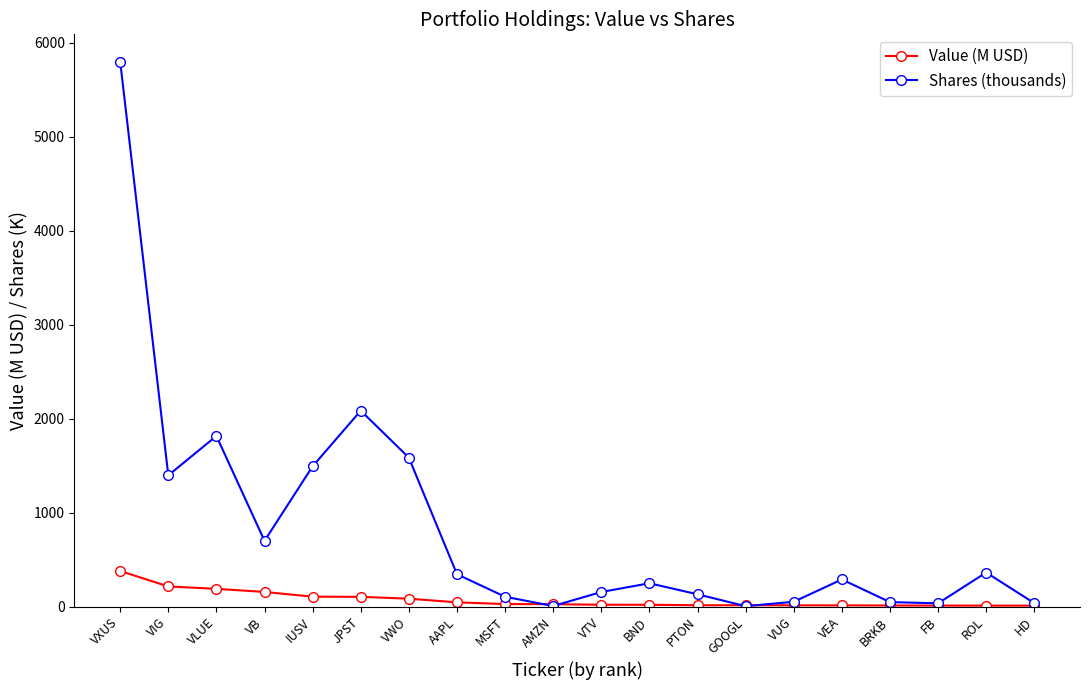

True or false: Shares (thousands) has a value of 2065.7 at IUSV.

False